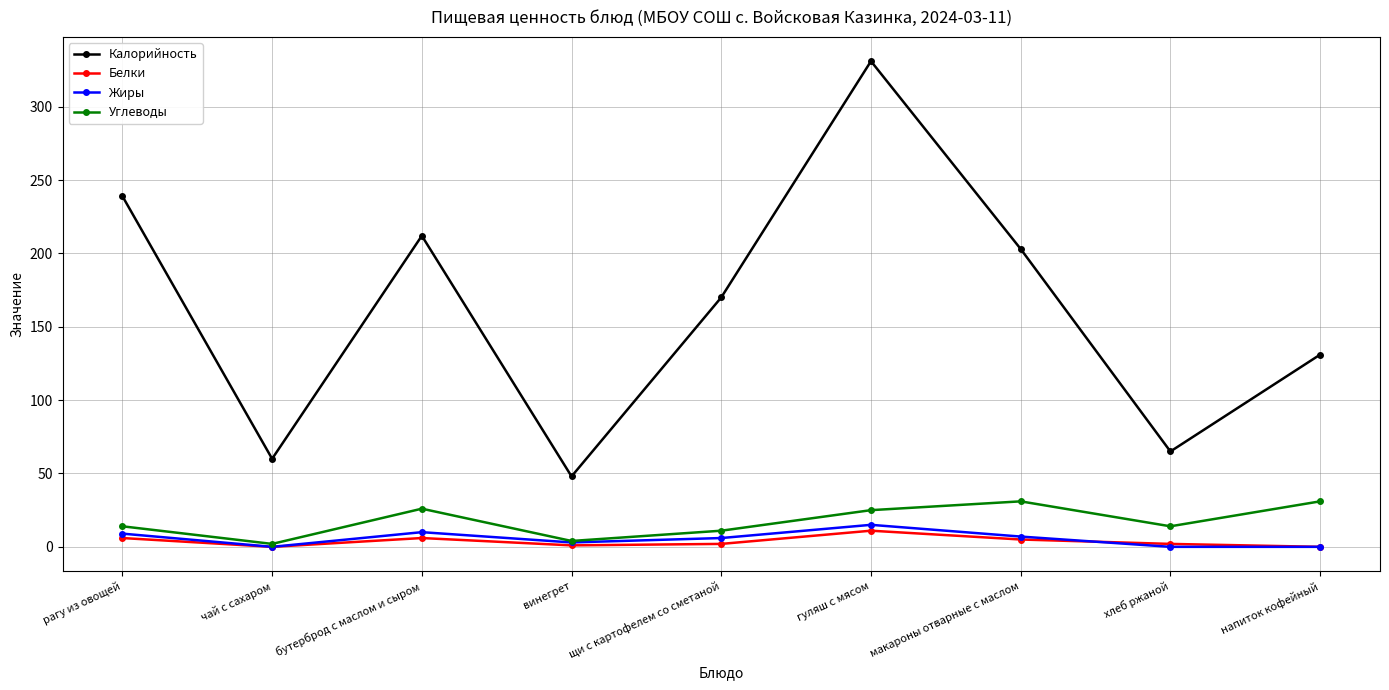

How many interior local valleys does the Калорийность series have?

3